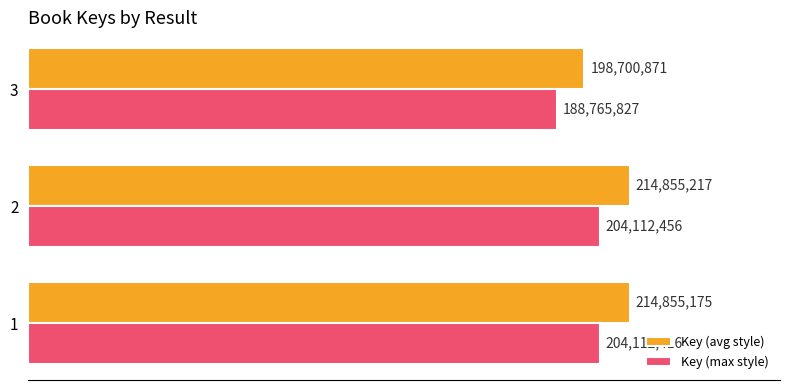

What are all the series names shown in the legend?

Key (avg style), Key (max style)